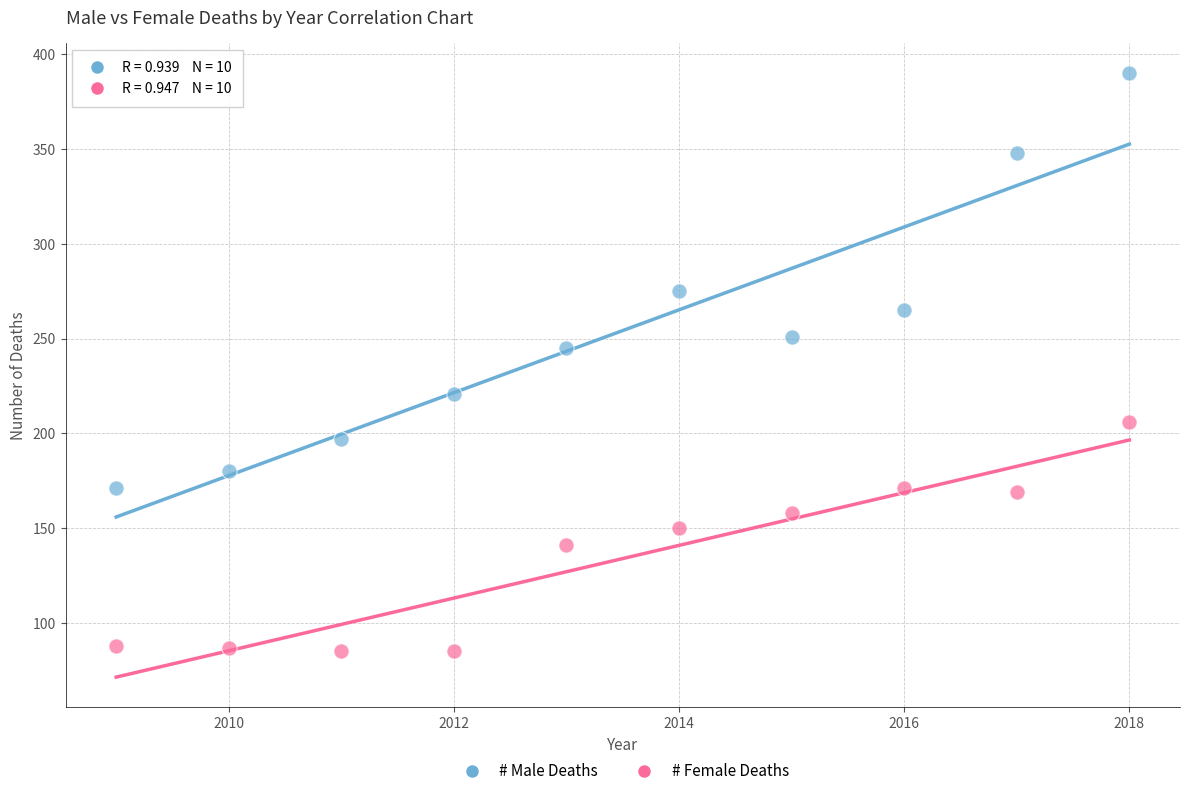

Which series has the widest spread of Y values?

# Male Deaths